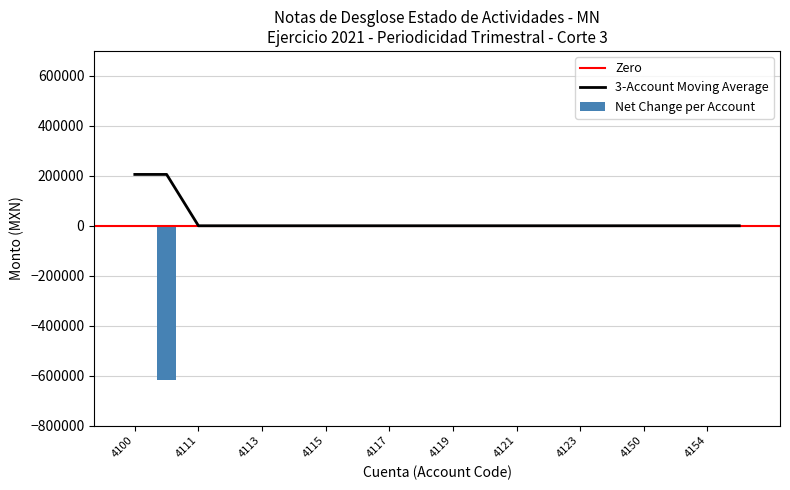

What is the sum of all Net Change per Account values?

-616758.9